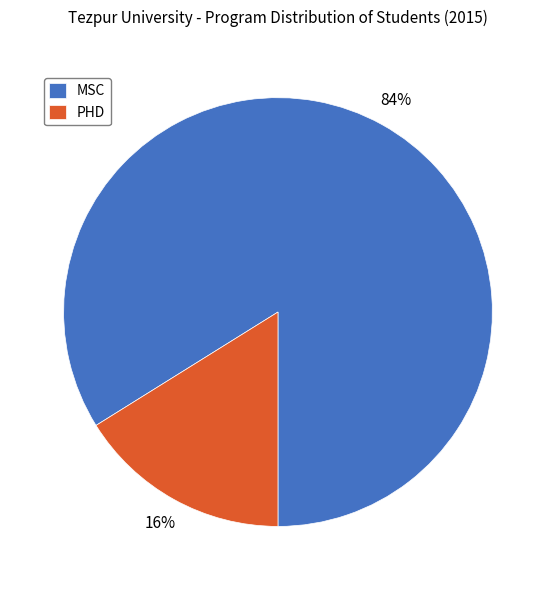

Does any single category account for the majority?

Yes